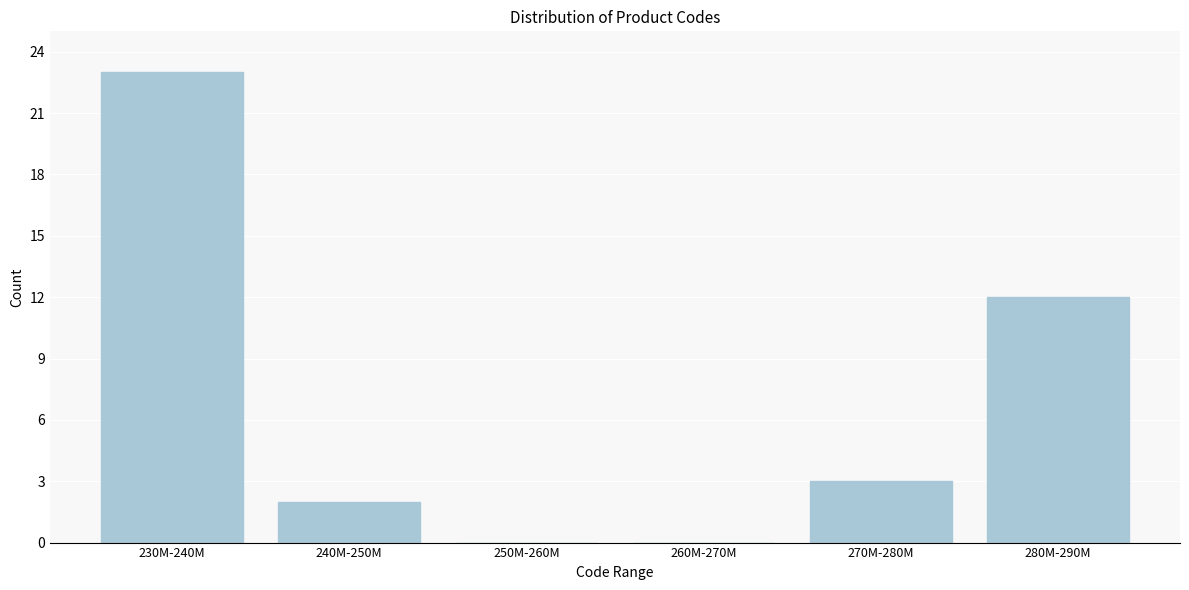

Reading right to left, what are all the values shown in this chart?

280M-290M=12	270M-280M=3	260M-270M=0	250M-260M=0	240M-250M=2	230M-240M=23